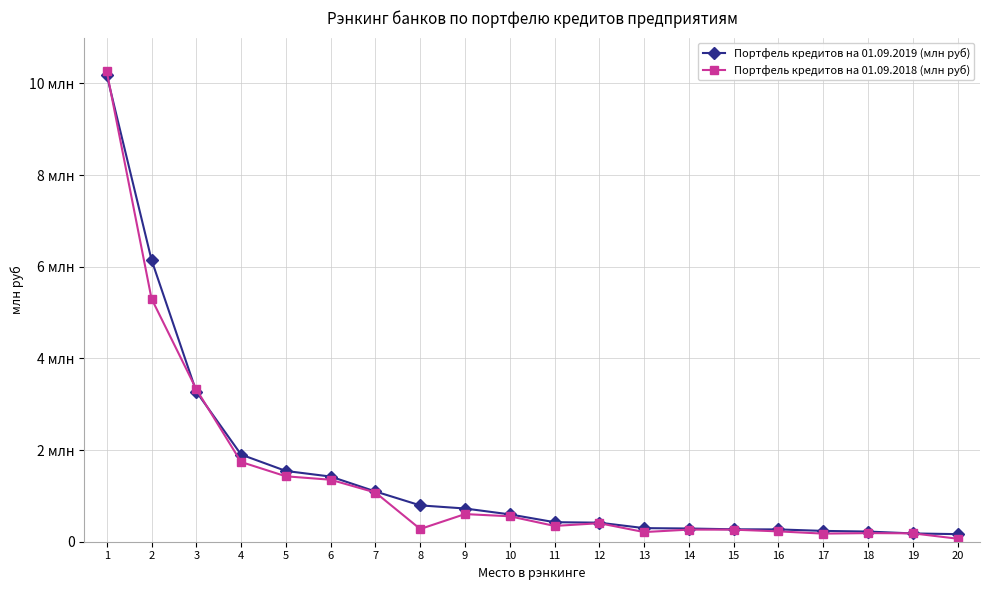

Does the chart have visible grid lines?

Yes